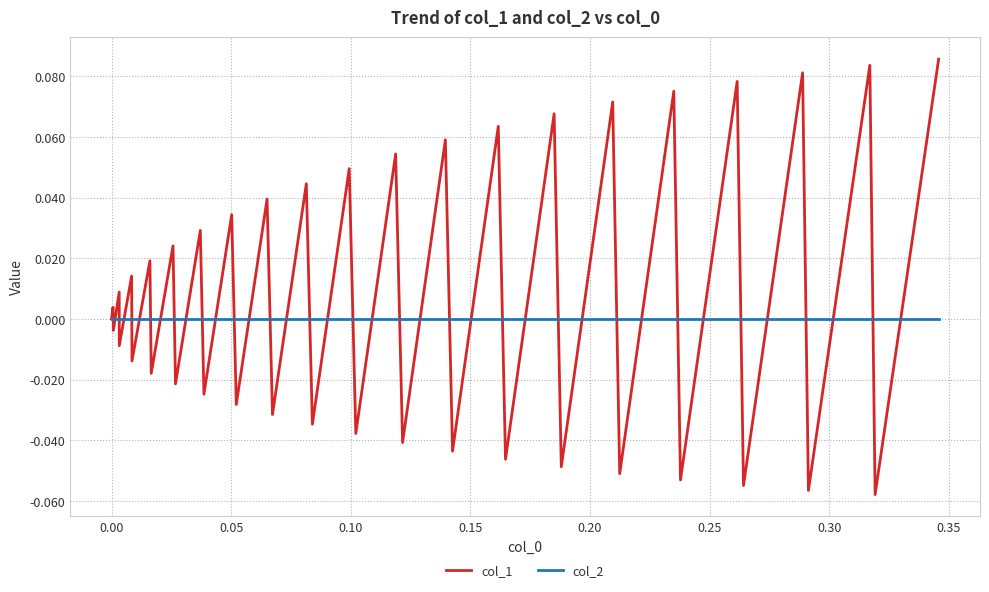

Which series has the widest spread of values?

col_1